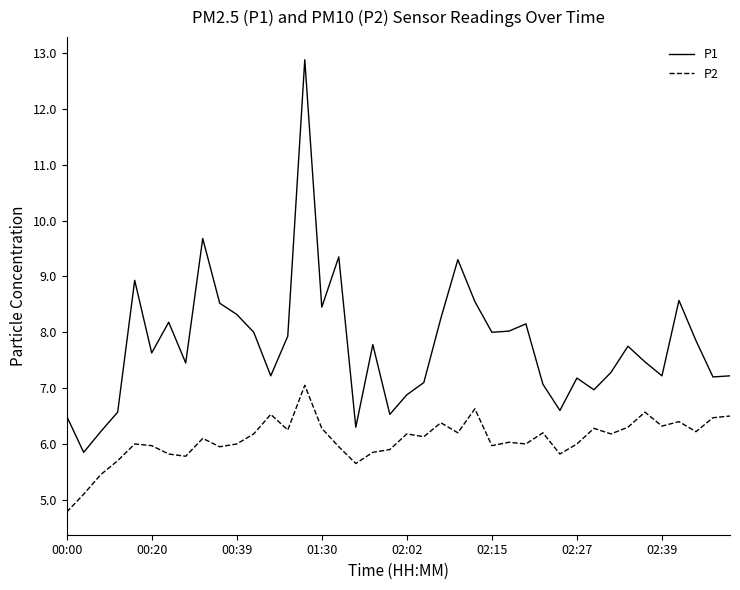

What is the minimum value shown in the chart?

4.8